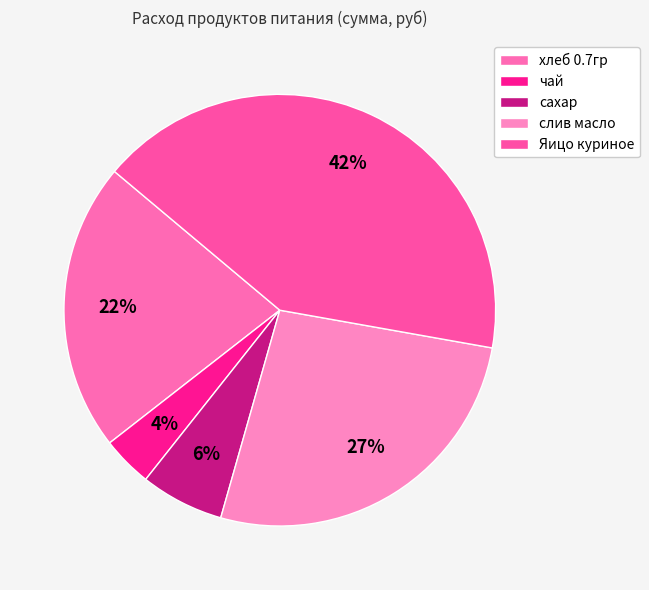

What is the change in value from хлеб 0.7гр to сахар?

-63.0